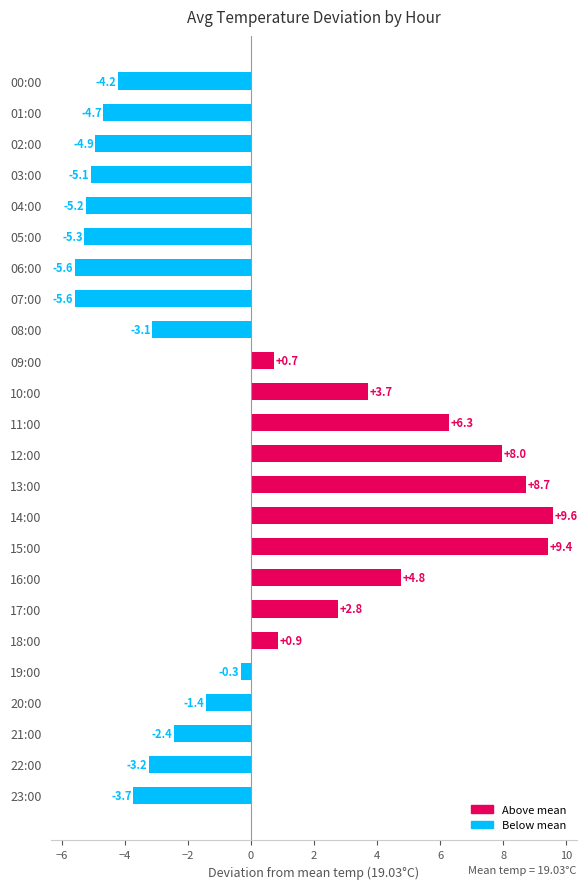

Reading top to bottom, transcribe all the data shown in this chart.

-4.2	-4.7	-4.9	-5.1	-5.2	-5.3	-5.6	-5.6	-3.1	0.7	3.7	6.3	8.0	8.7	9.6	9.4	4.8	2.8	0.9	-0.3	-1.4	-2.4	-3.2	-3.7